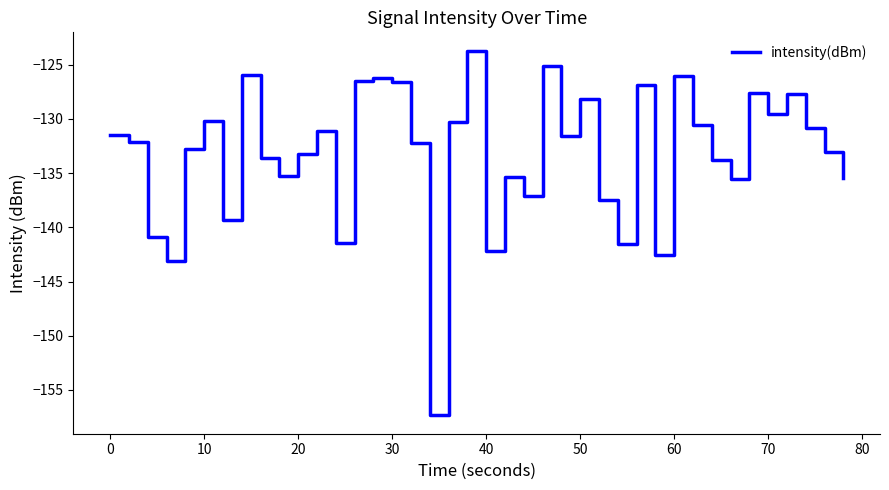

What is the difference between the maximum and minimum values?

33.6